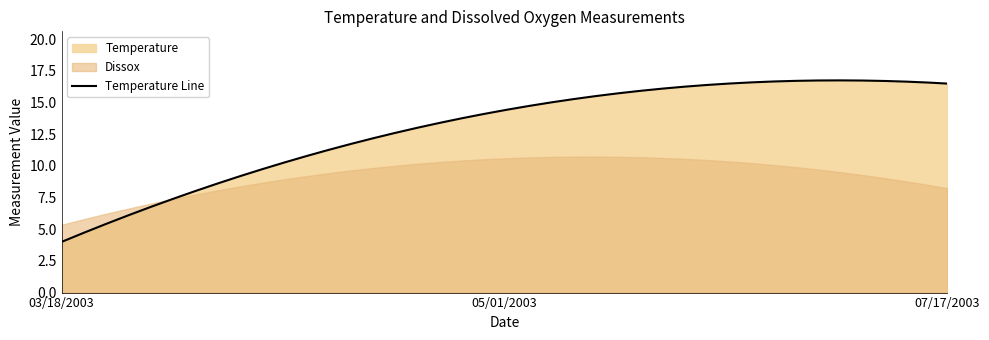

Rank the categories by Dissox value from lowest to highest.

03/18/2003, 07/17/2003, 05/01/2003